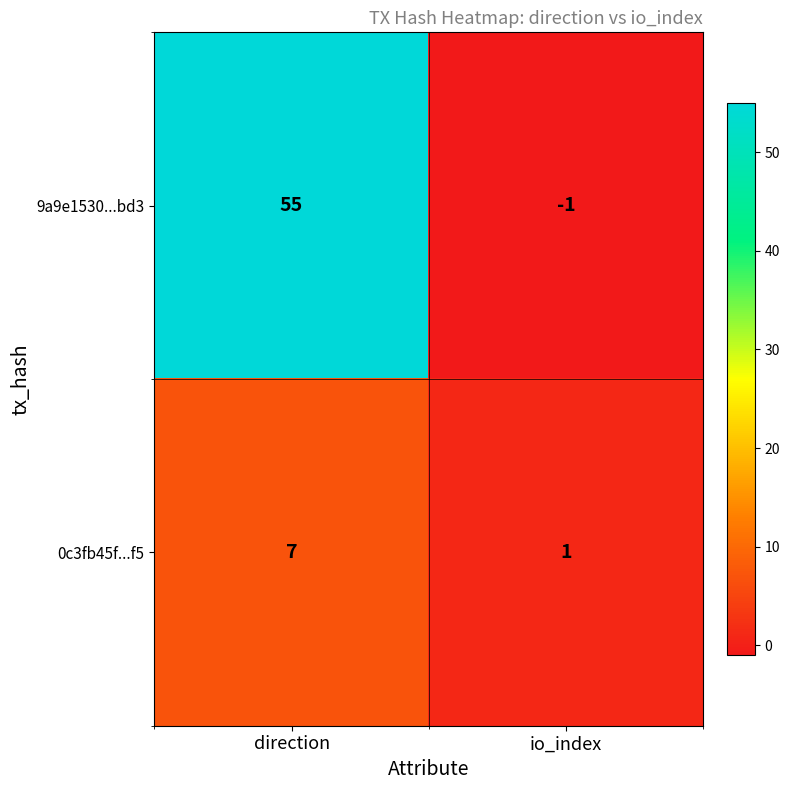

What is the difference between the 0c3fb45f...f5 values at direction and io_index?

6